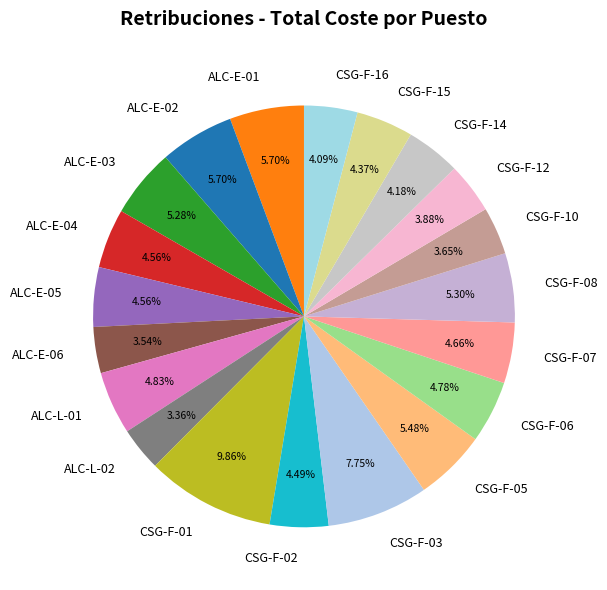

The CSG-F-03 slice represents 8% of the pie. True or false?

True